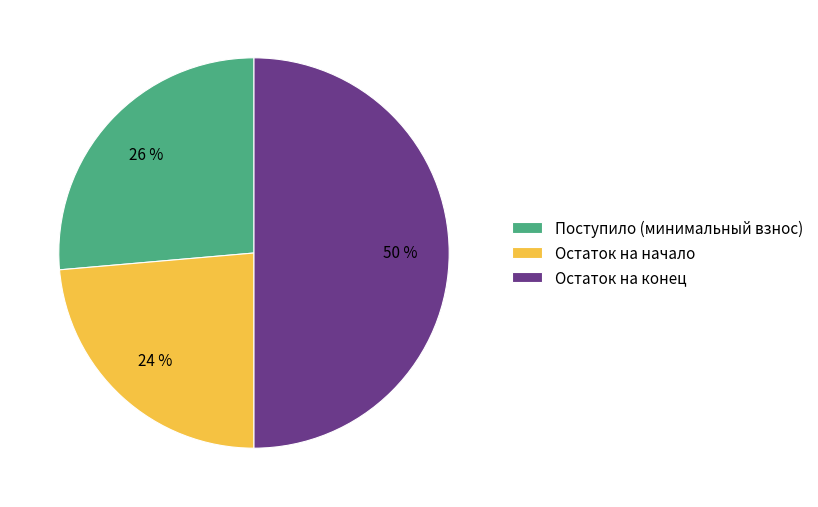

To the nearest percent, what is the average slice percentage?

33%